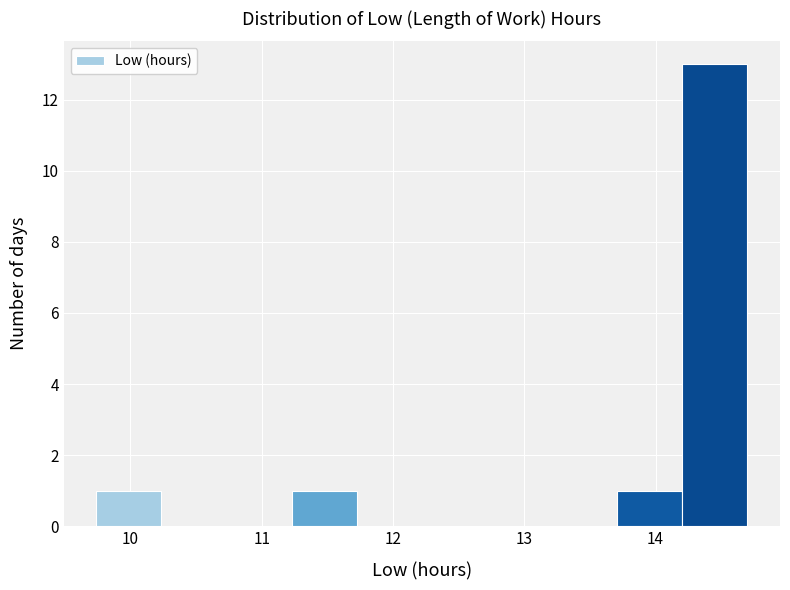

Reading left to right, transcribe this chart: for each bar, give the range it covers on the x-axis and its height. Neither the bar edges nor the heights are printed on the chart, so give them approximately, as read against the axes.

9.7 to 10.2: 1
10.2 to 10.7: 0
10.7 to 11.2: 0
11.2 to 11.7: 1
11.7 to 12.2: 0
12.2 to 12.7: 0
12.7 to 13.2: 0
13.2 to 13.7: 0
13.7 to 14.2: 1
14.2 to 14.7: 13